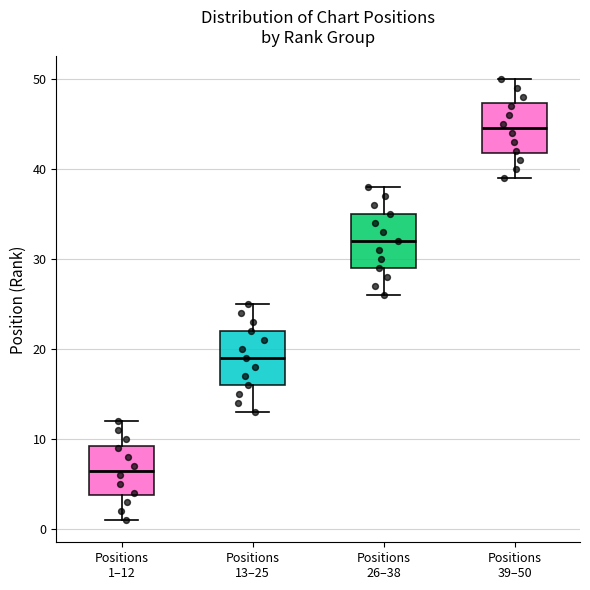

Where does the median line of the box for Positions 13–25 sit on the y-axis? The values are not printed on the chart, so give them approximately, as read against the axis.

19